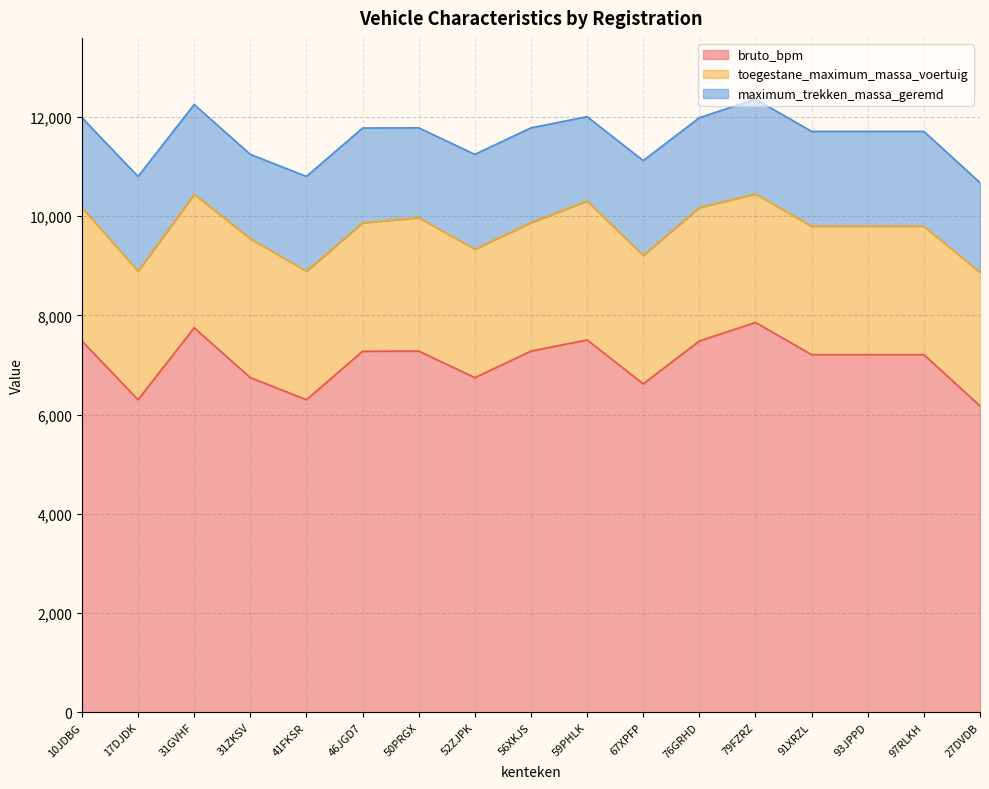

True or false: toegestane_maximum_massa_voertuig has more than 0 points higher than both neighbors.

True